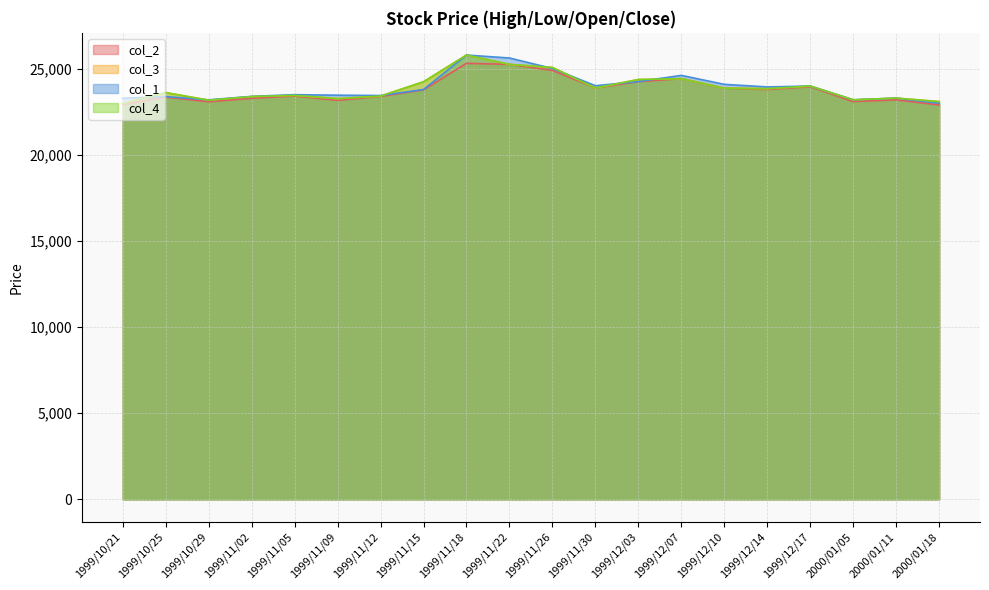

List the labels in order of col_3 value, smallest first.

1999/10/21, 2000/01/18, 1999/10/29, 2000/01/05, 1999/11/09, 2000/01/11, 1999/11/02, 1999/11/12, 1999/11/05, 1999/10/25, 1999/12/14, 1999/12/10, 1999/11/30, 1999/12/17, 1999/11/15, 1999/12/03, 1999/12/07, 1999/11/26, 1999/11/22, 1999/11/18